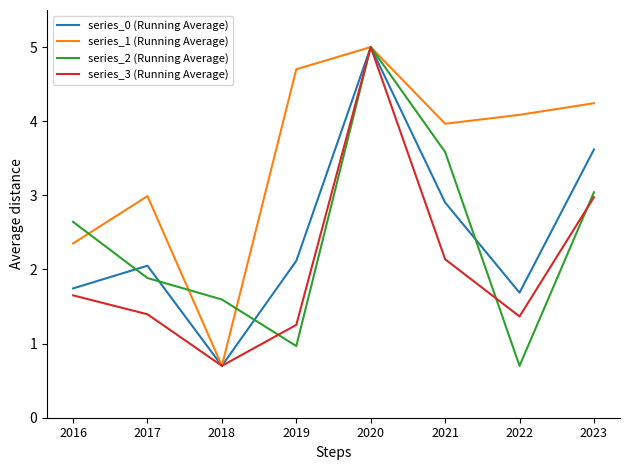

Does the chart display data point markers on the line(s)?

No